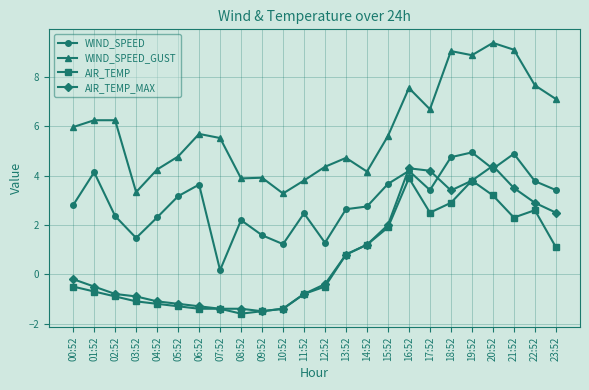

True or false: AIR_TEMP has more than 0 interior local peaks.

True